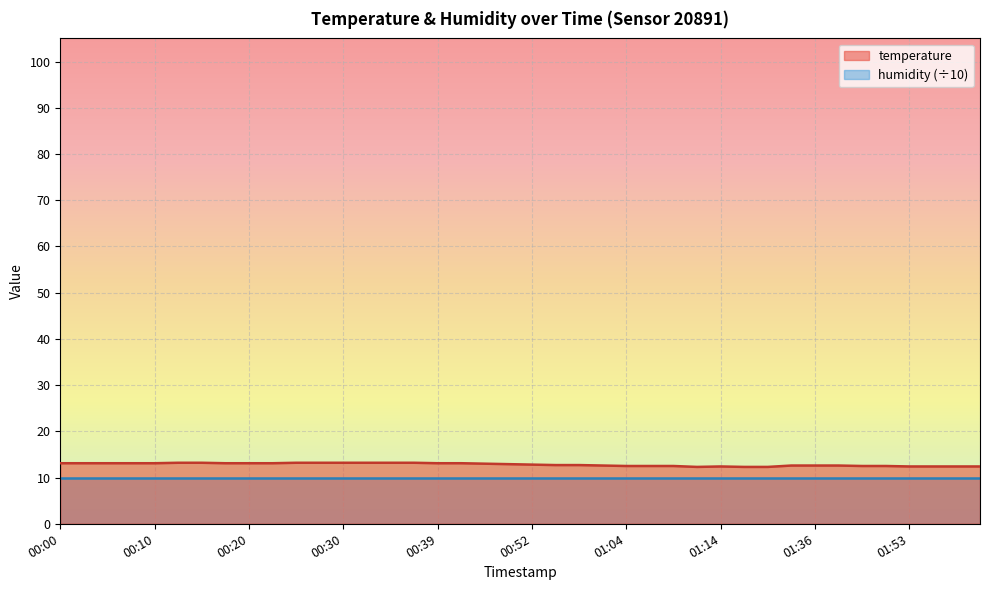

How many lines are shown in the chart?

2